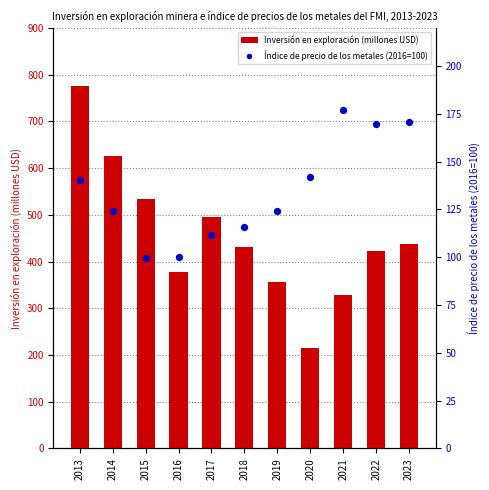

Which series contains the highest Y value?

Inversión en exploración (millones USD)